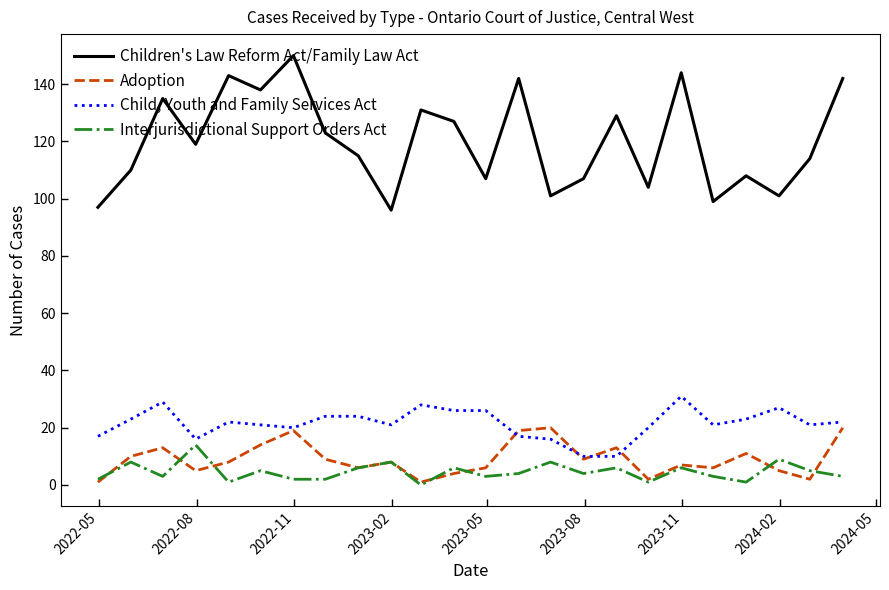

What is the minimum value for Children's Law Reform Act/Family Law Act?

96